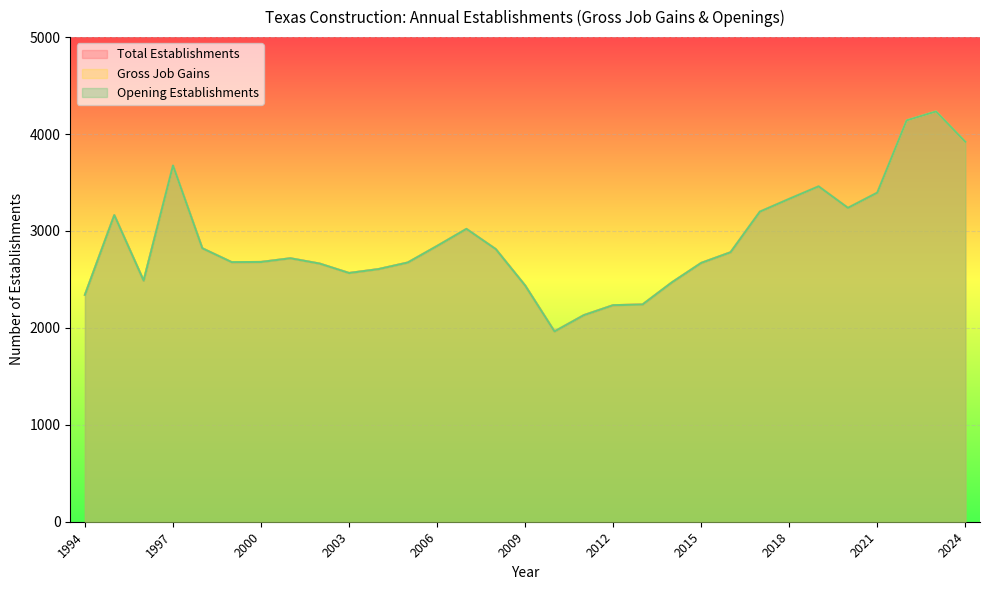

How many data points in Opening Establishments are less than 2718?

15